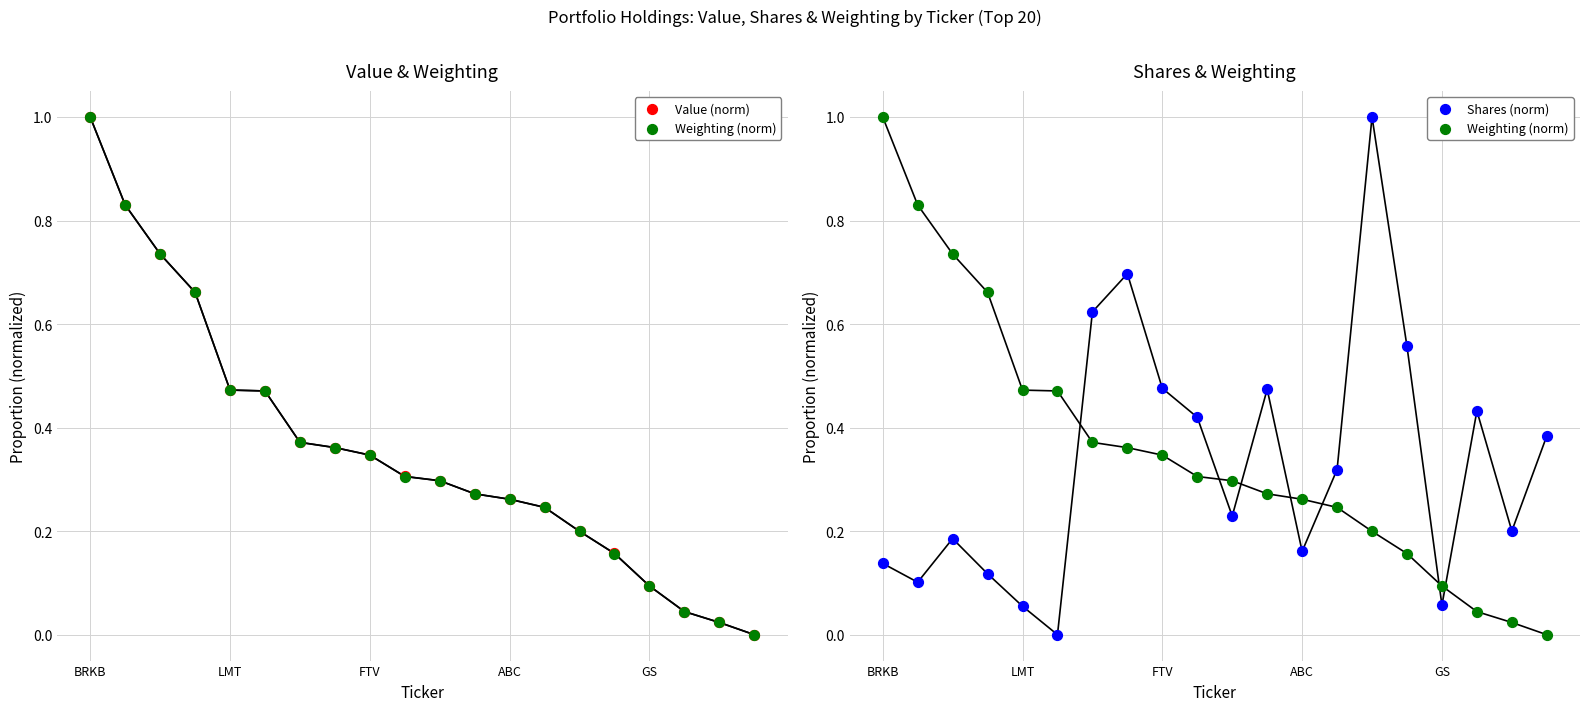

Which series contains the lowest Y value?

Value (norm)